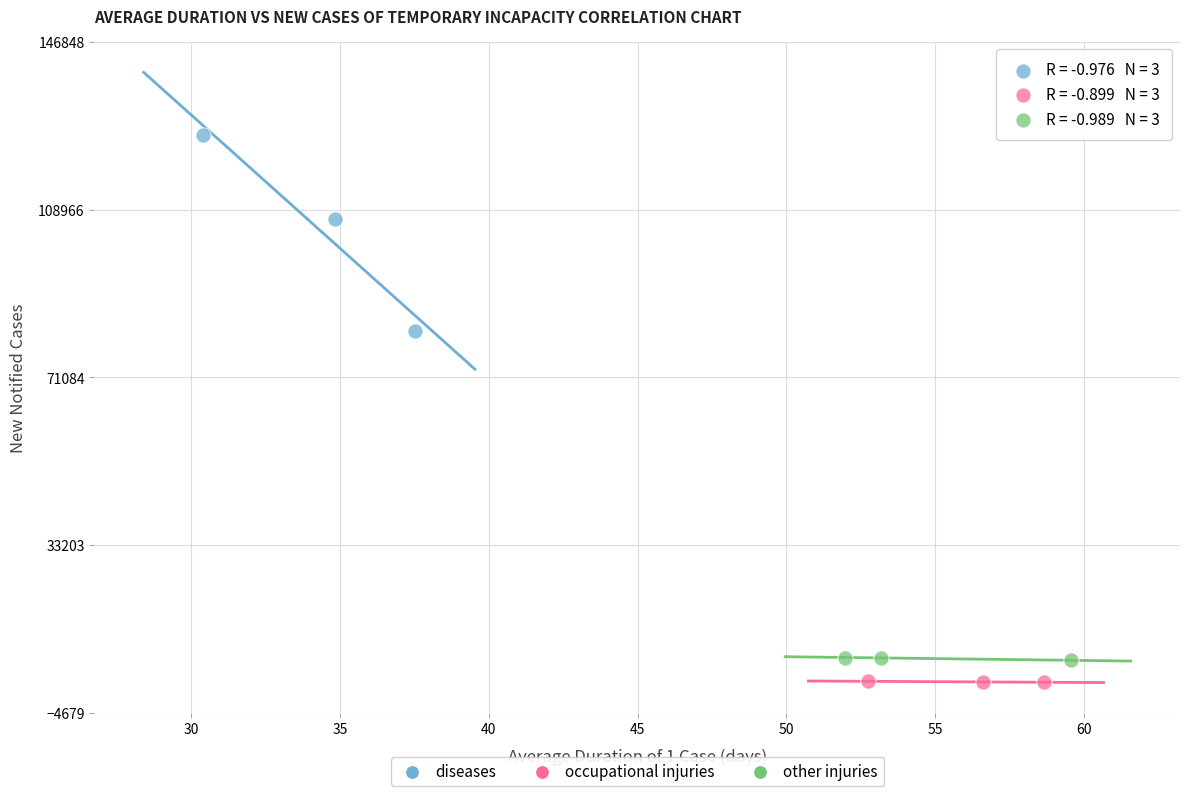

Which series contains the highest Y value?

diseases